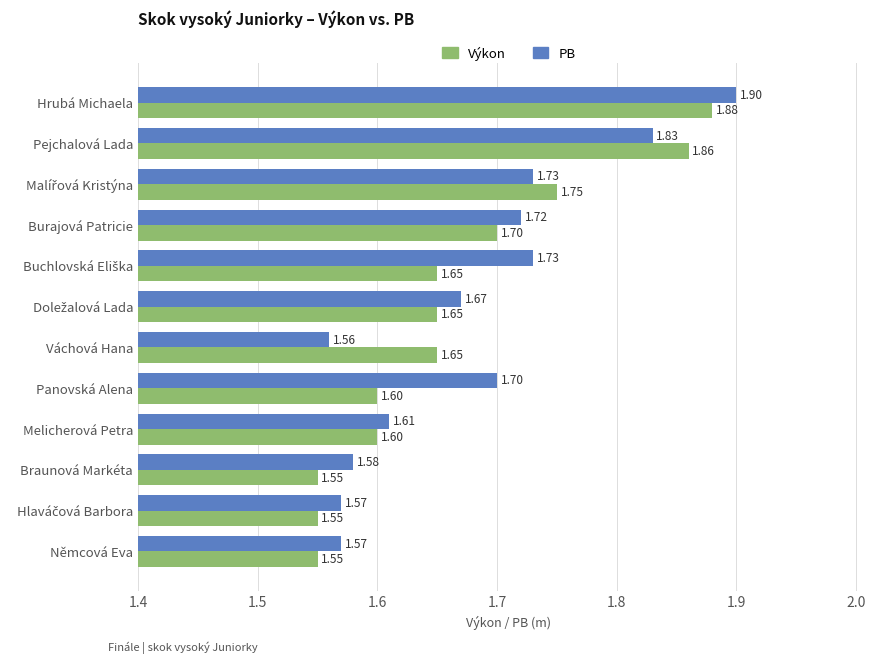

At which category is the sum across all series the highest?

Hrubá Michaela